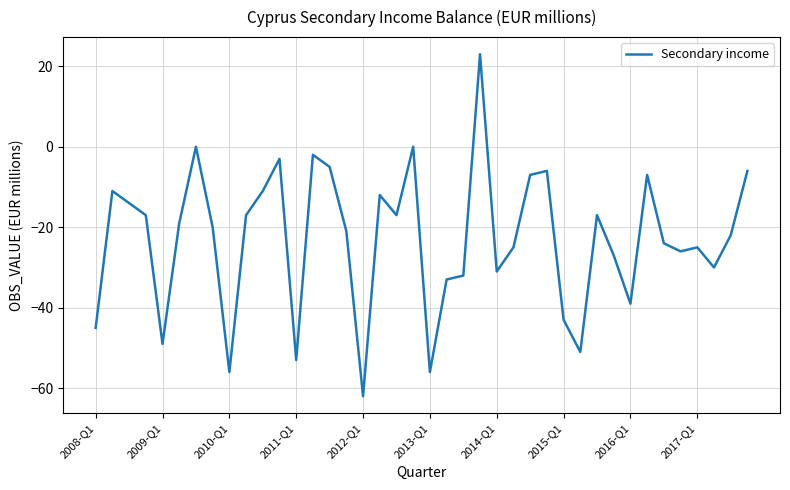

What is the smallest value displayed?

-62